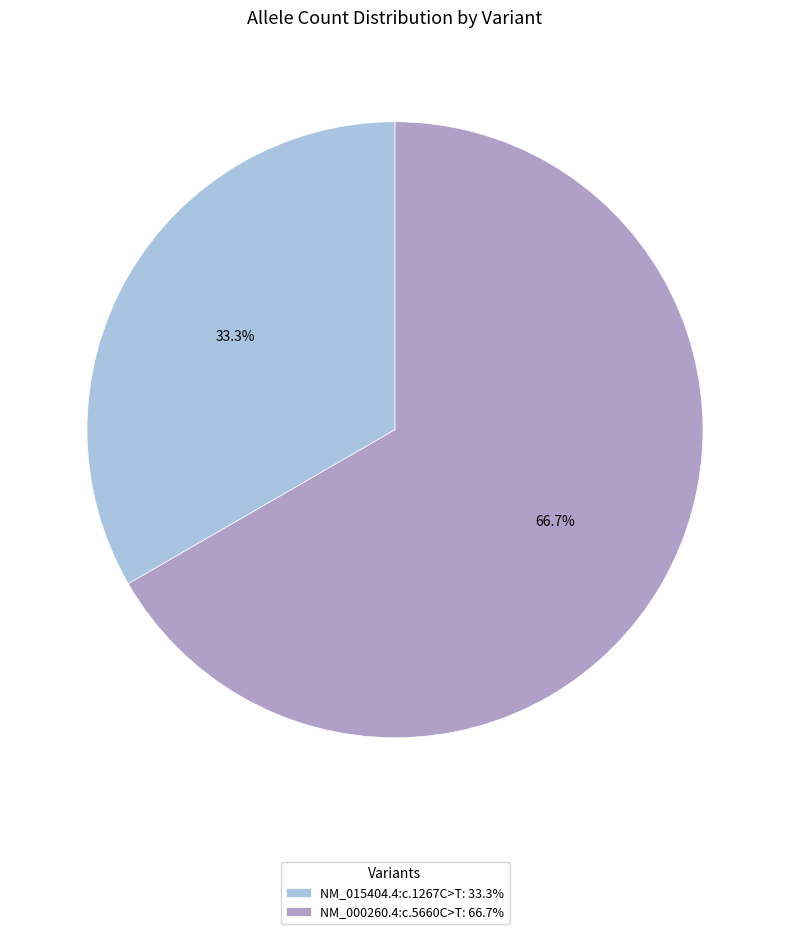

Count the number of slices in the pie.

2